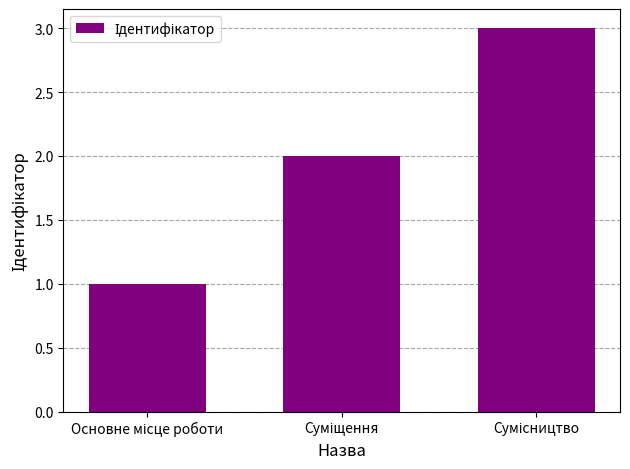

What is the greatest value displayed?

3